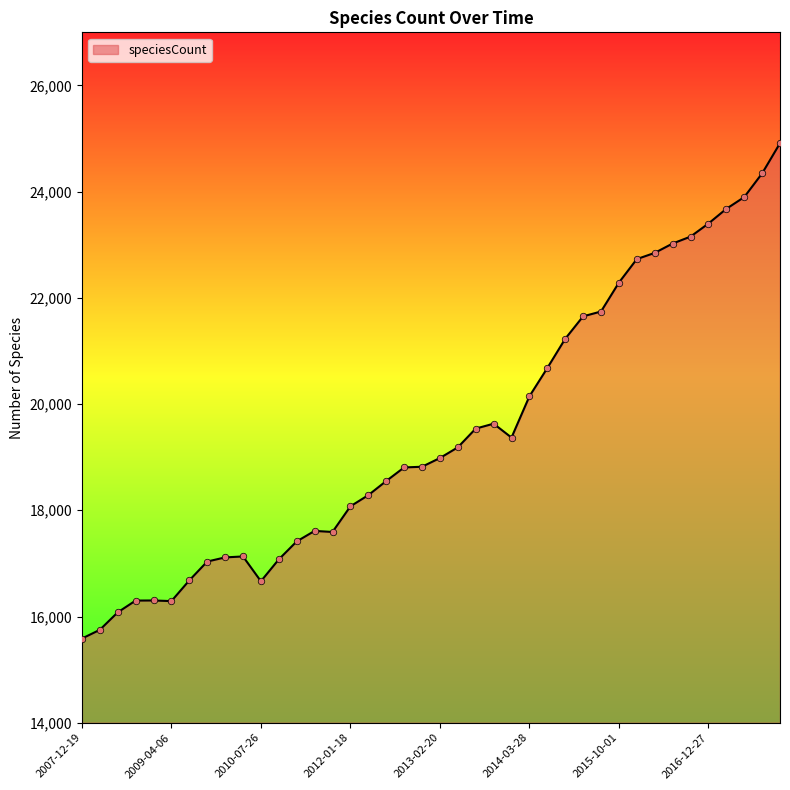

What is the smallest value displayed?

15585